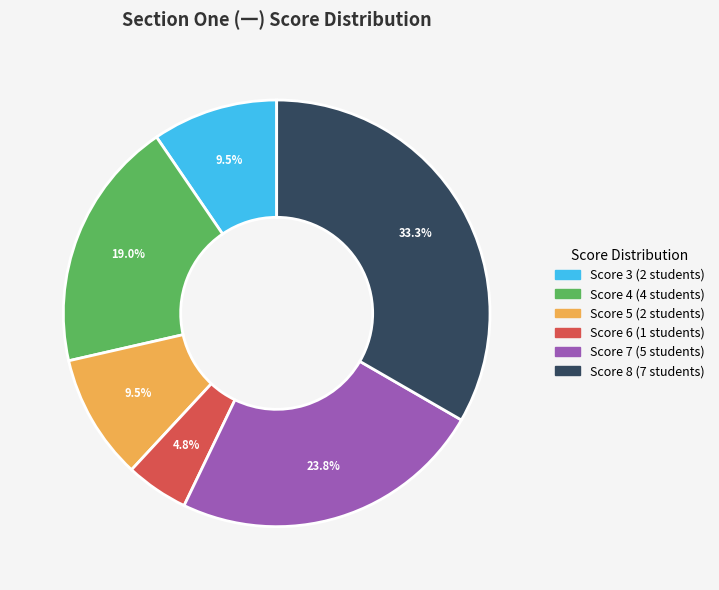

Is there any slice that represents more than half of the pie?

No